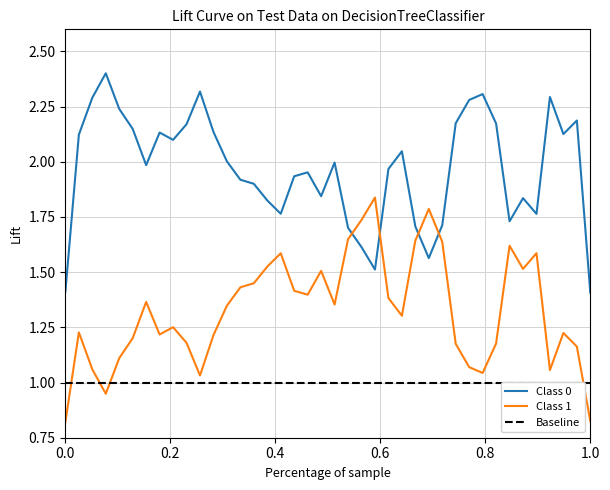

Count the number of categories in the chart.

40